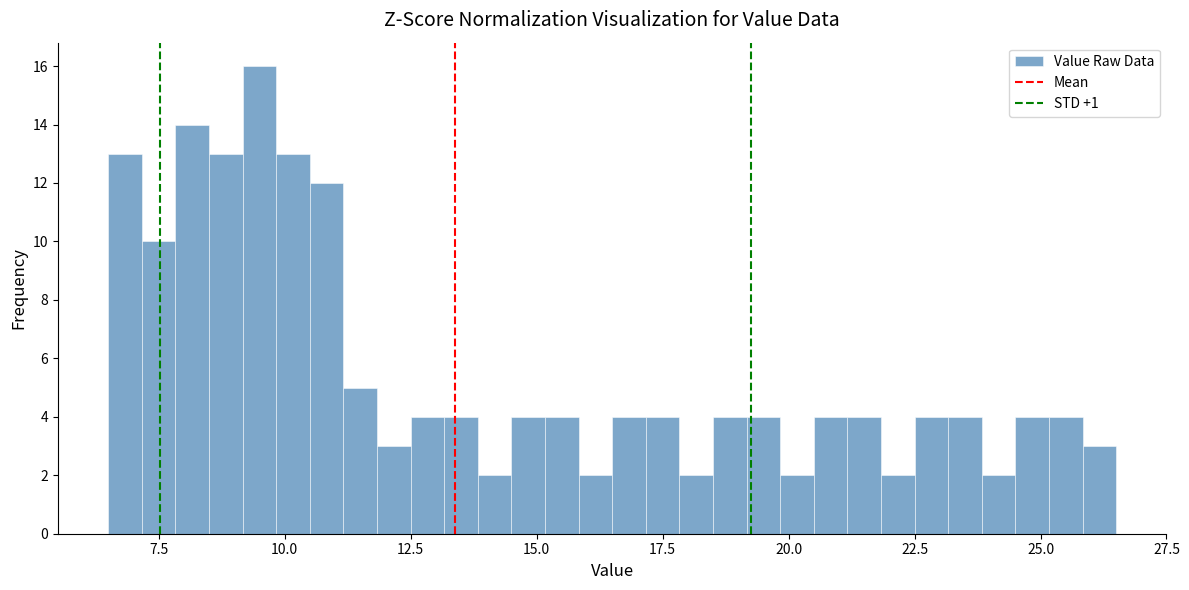

Read against the x-axis, roughly where is the centre of the tallest bar?

9.5